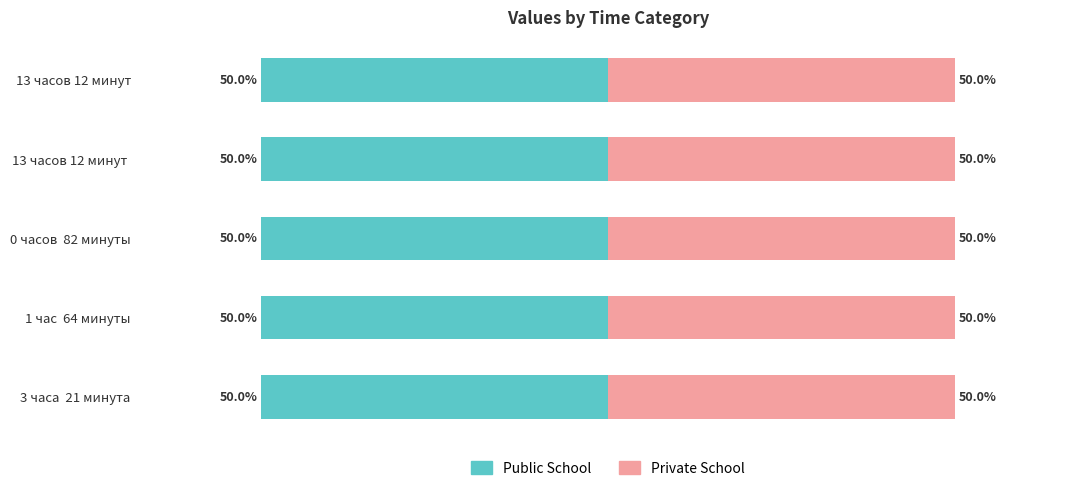

At which category does the chart reach its minimum across all series?

0 часов  82 минуты